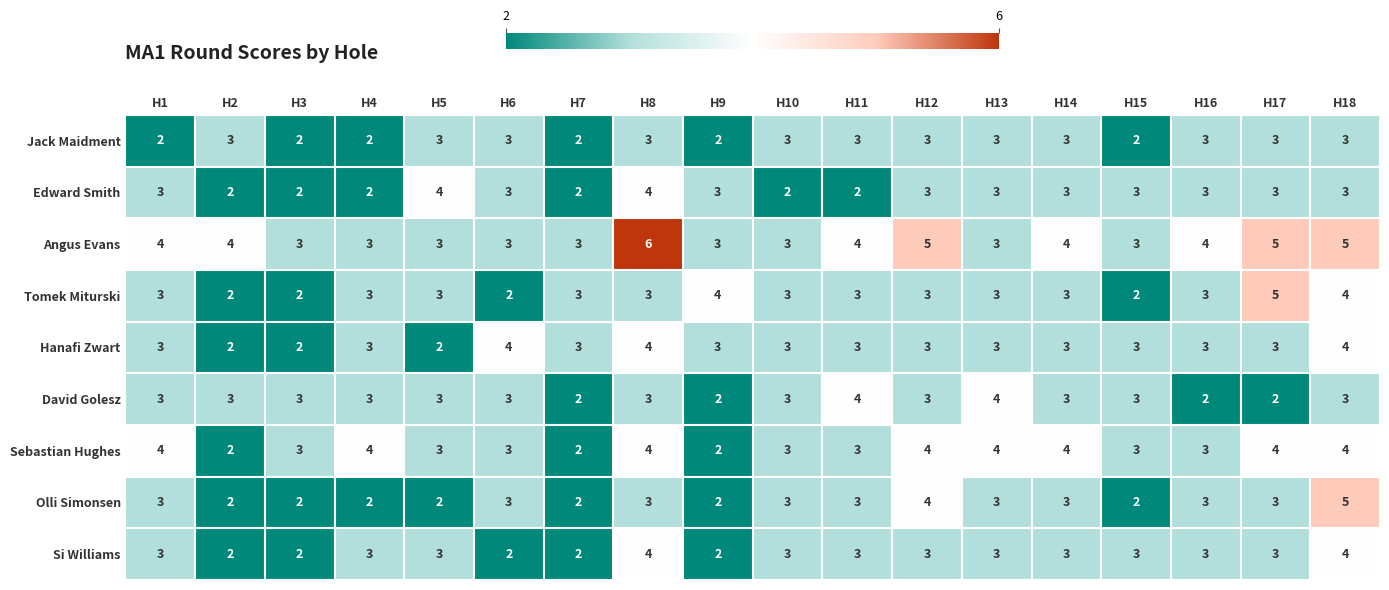

Count the Olli Simonsen values in the range 2 to 3.

16